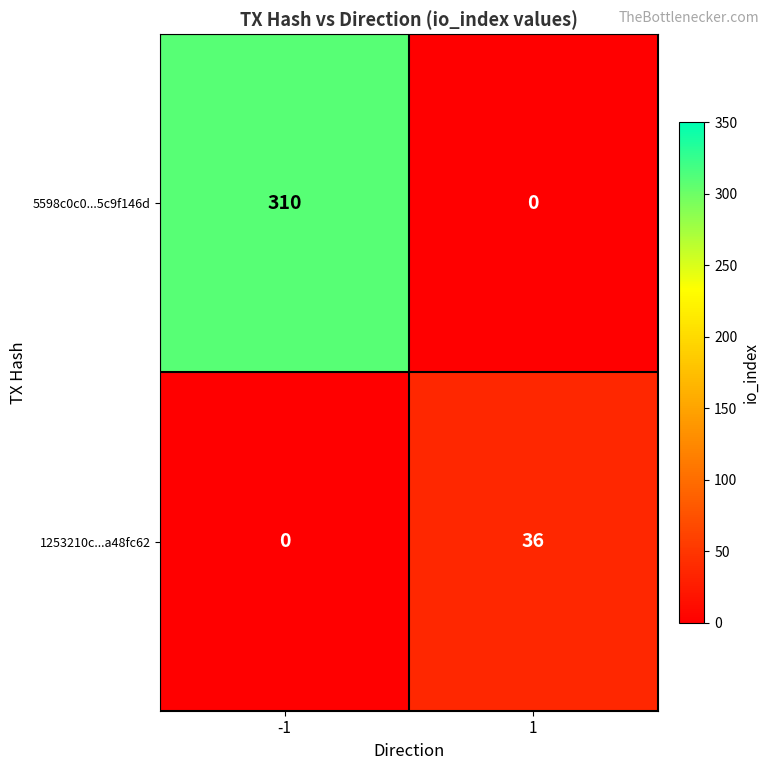

At which category is the sum across all series the highest?

-1